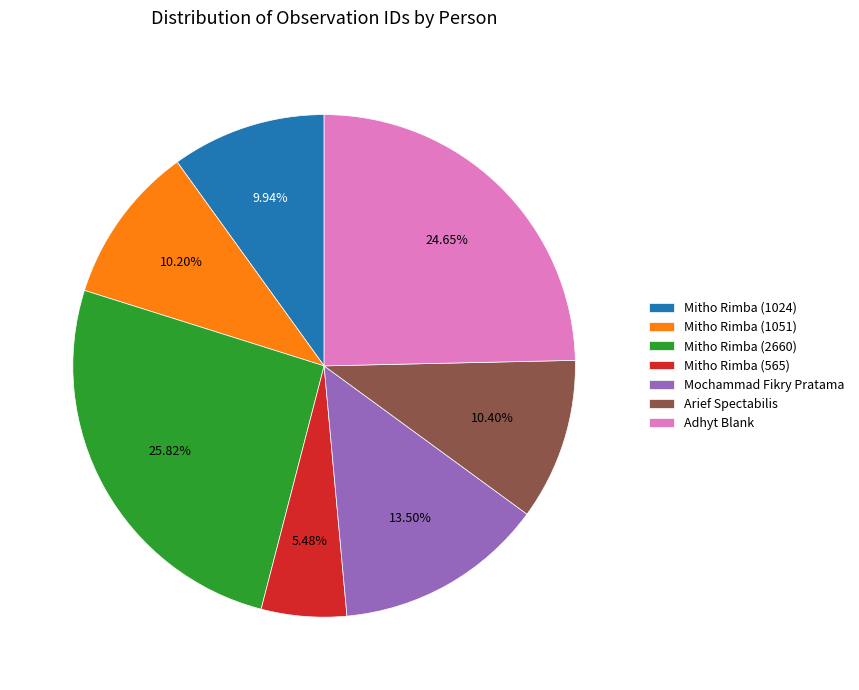

How many slices are in this pie chart?

7